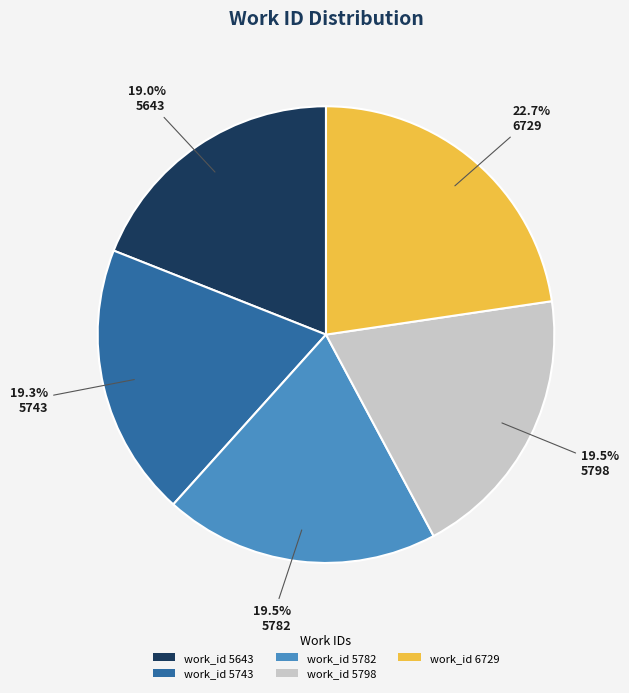

Which category has the biggest portion of the pie?

work_id 6729